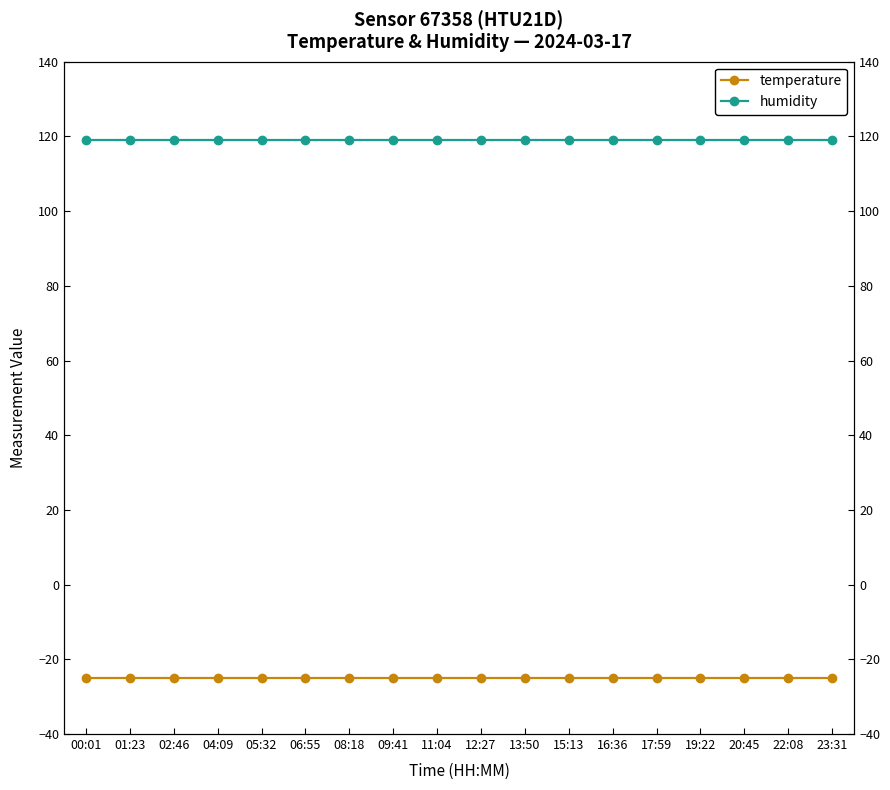

Between 06:55 and 08:18, which is larger?

06:55